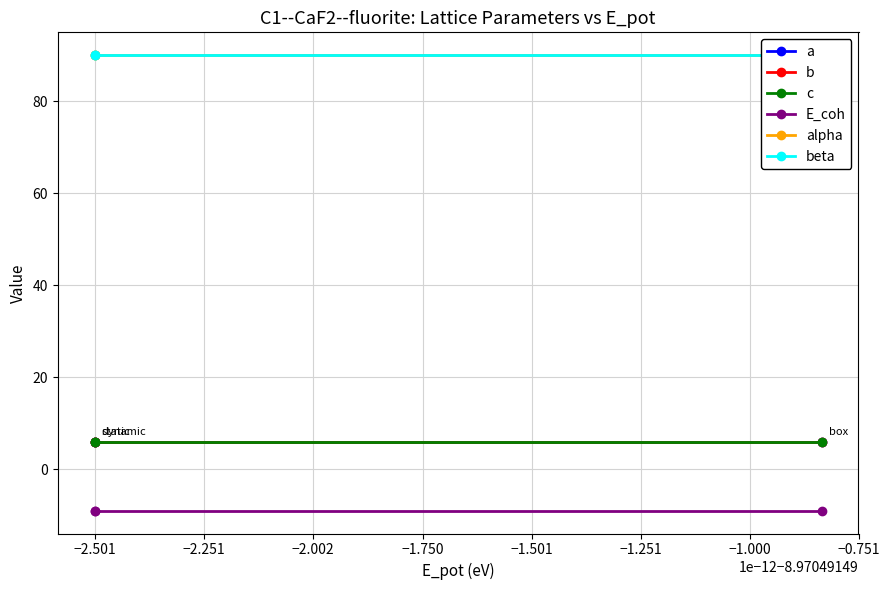

Which has a higher value, −2.002 or −2.251?

−2.251